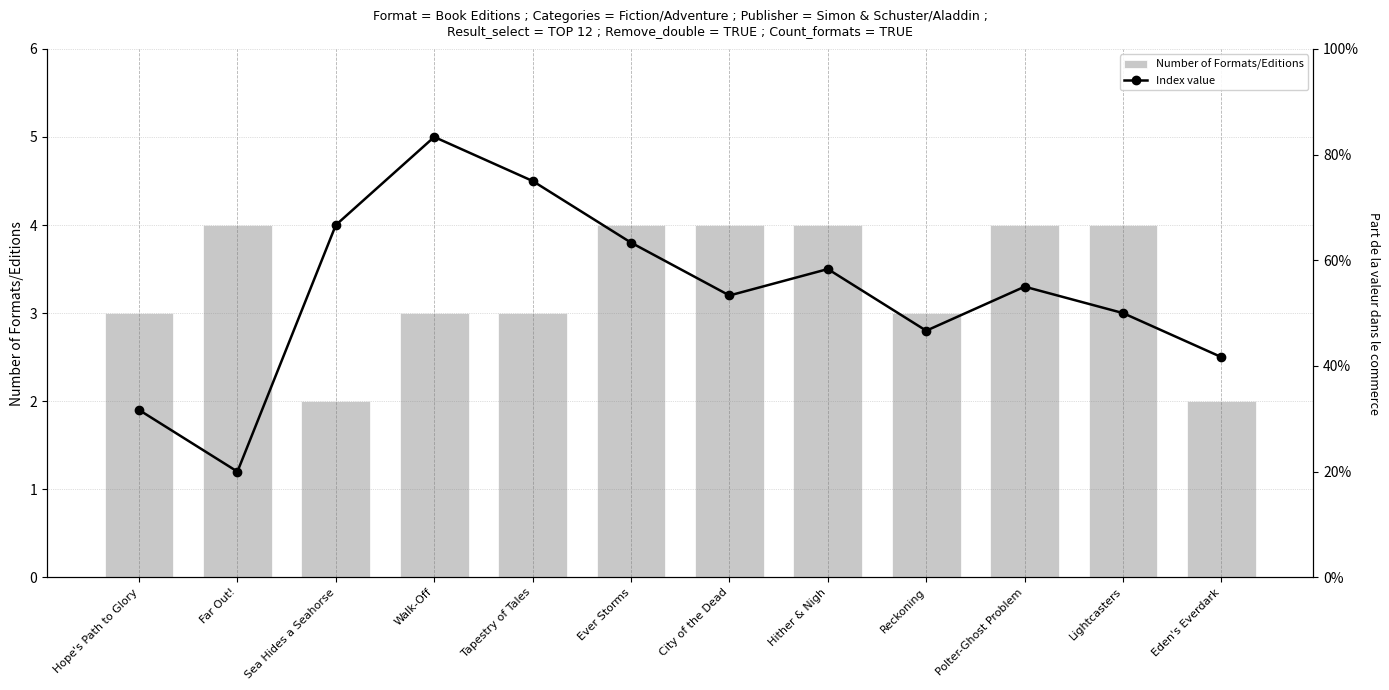

At which label is Index value closest to 111?

City of the Dead